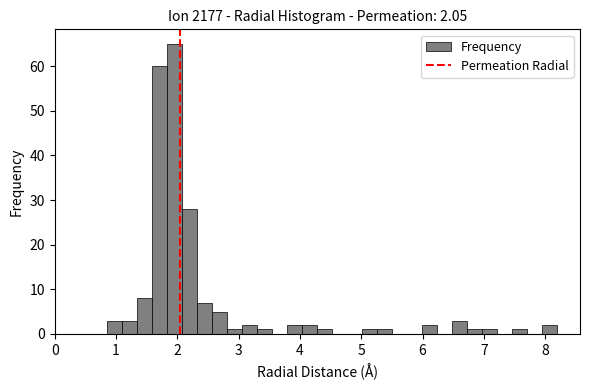

Around what value on the x-axis is the tallest bar? Give the approximate position of its centre, as read against the axis.

2.0